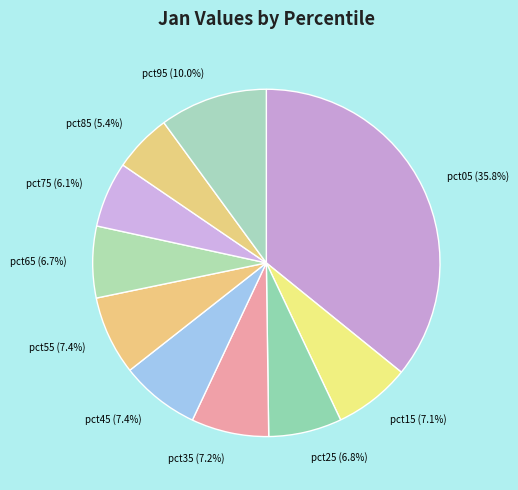

Which slice is the smallest?

pct85